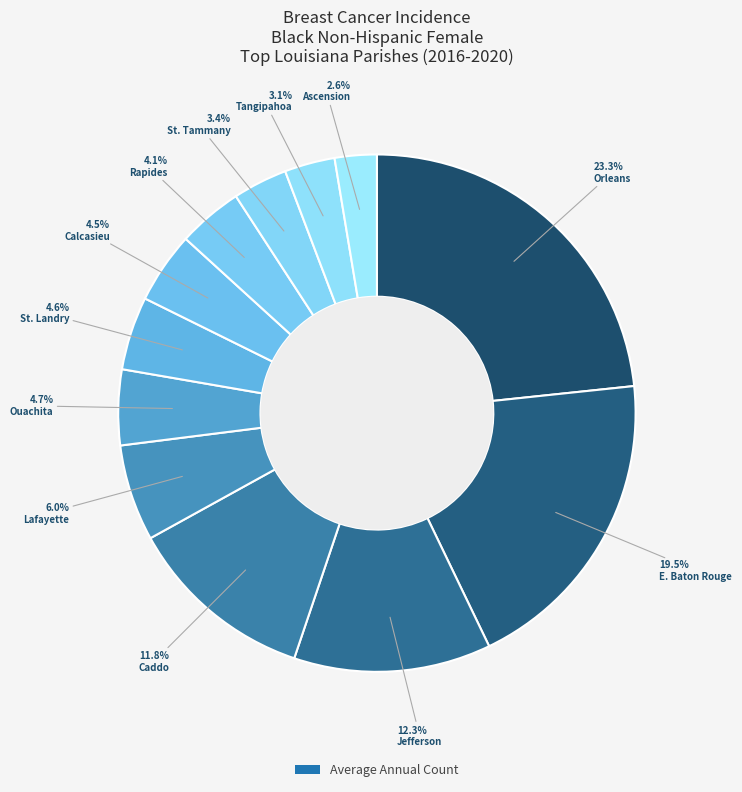

How many slices are in this pie chart?

12